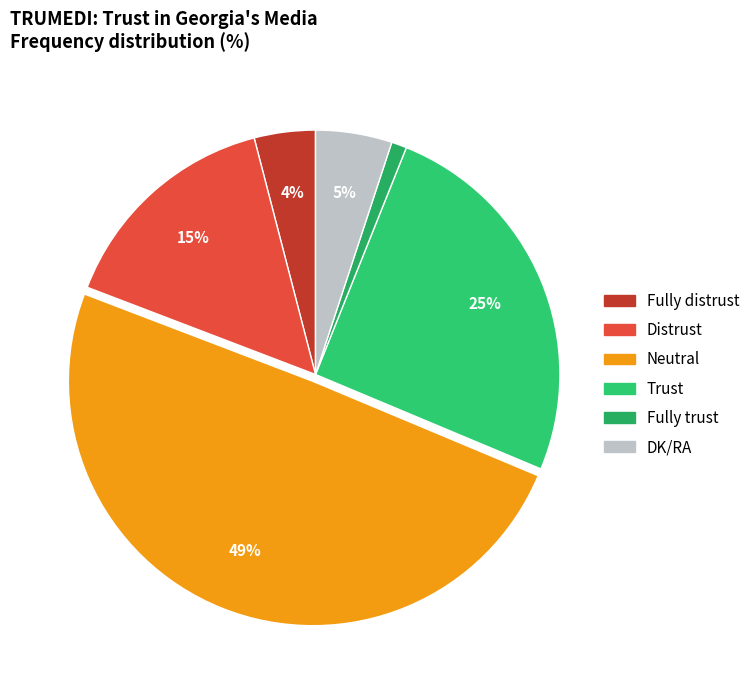

What percentage is the Fully trust slice, to the nearest percent?

1%